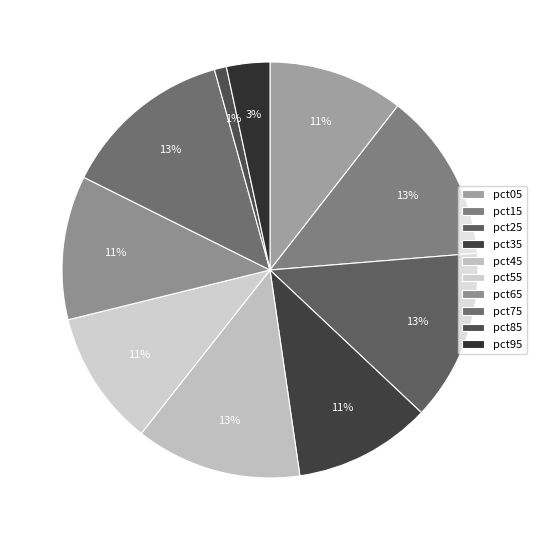

Is it true that pct05 is 16% of the pie?

False